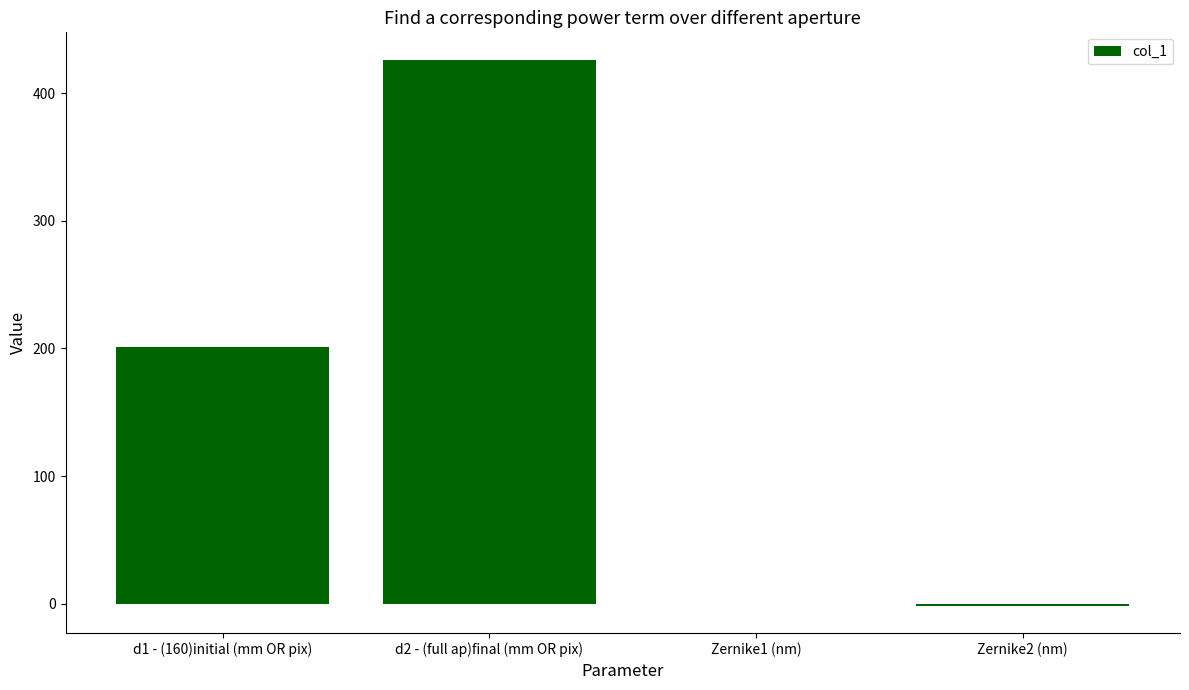

Count the number of data series in this chart.

1